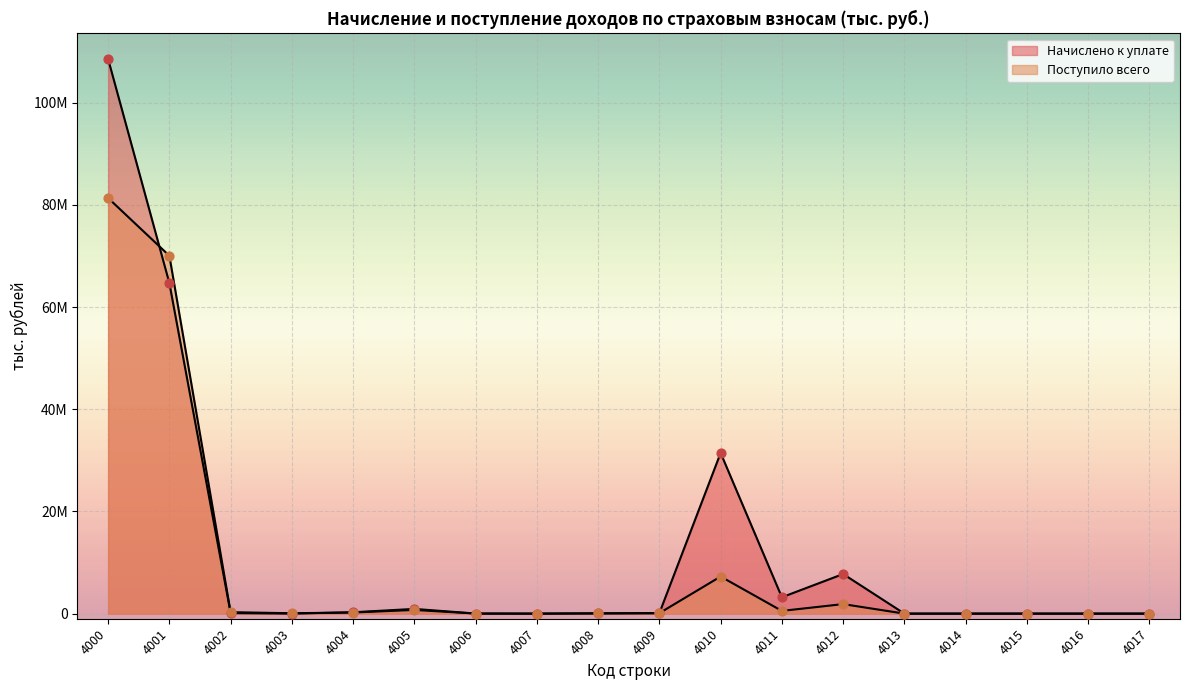

Which series has the largest Y range (max minus min)?

Начислено к уплате